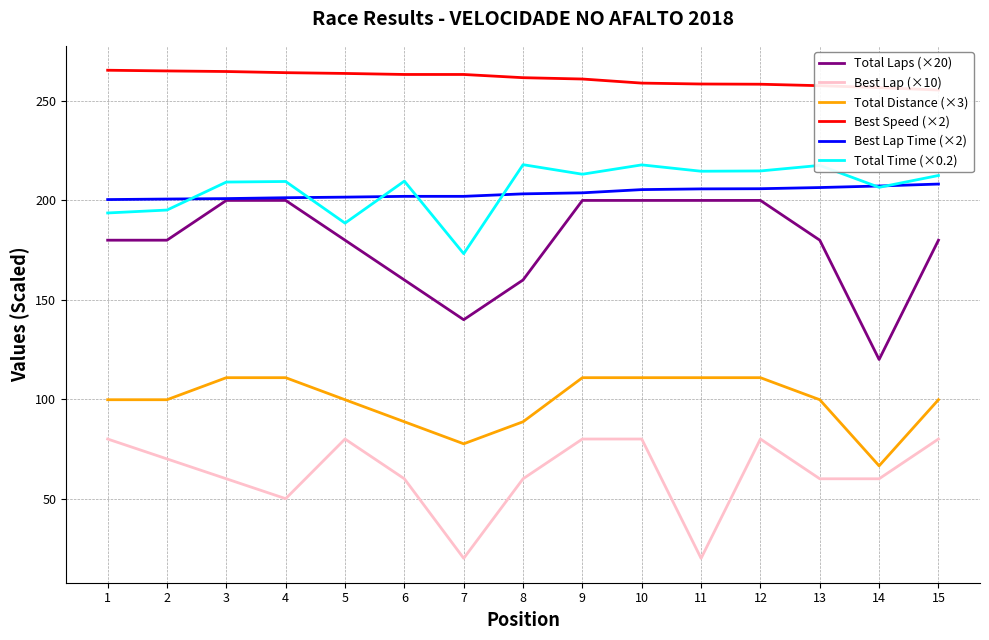

At which label is Best Lap (×10) closest to 50?

4